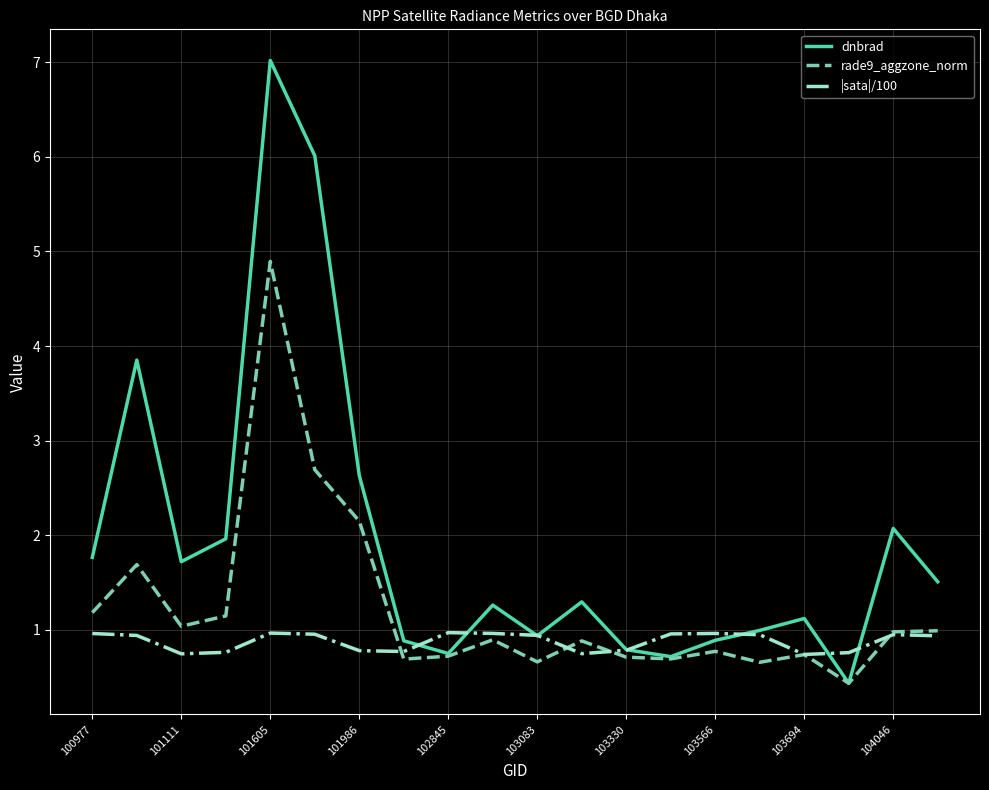

What are all the series names shown in the legend?

dnbrad, rade9_aggzone_norm, |sata|/100